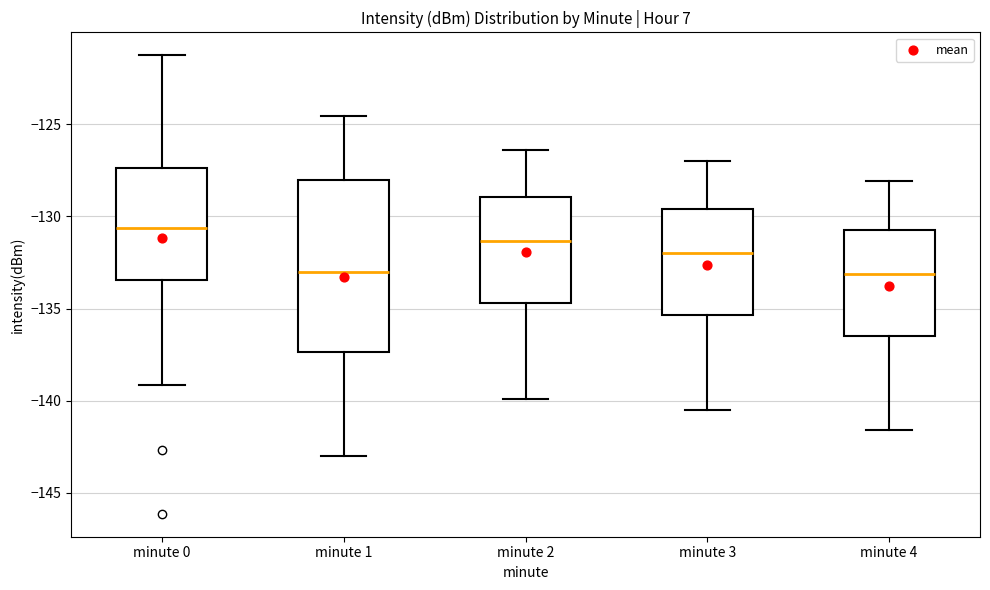

Where is the lower edge of the box for minute 4 on the y-axis? The values are not printed on the chart, so give them approximately, as read against the axis.

-136.5